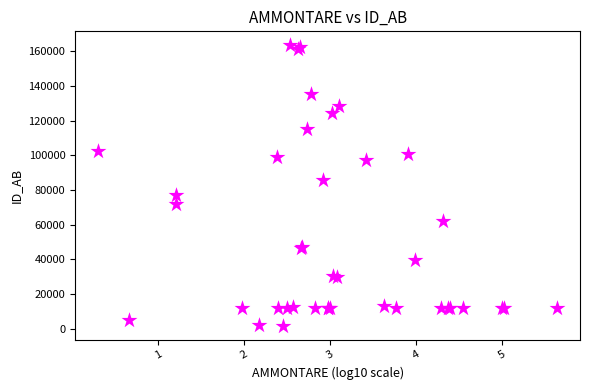

What Y value in the scatter plot is closest to 82515?

85459